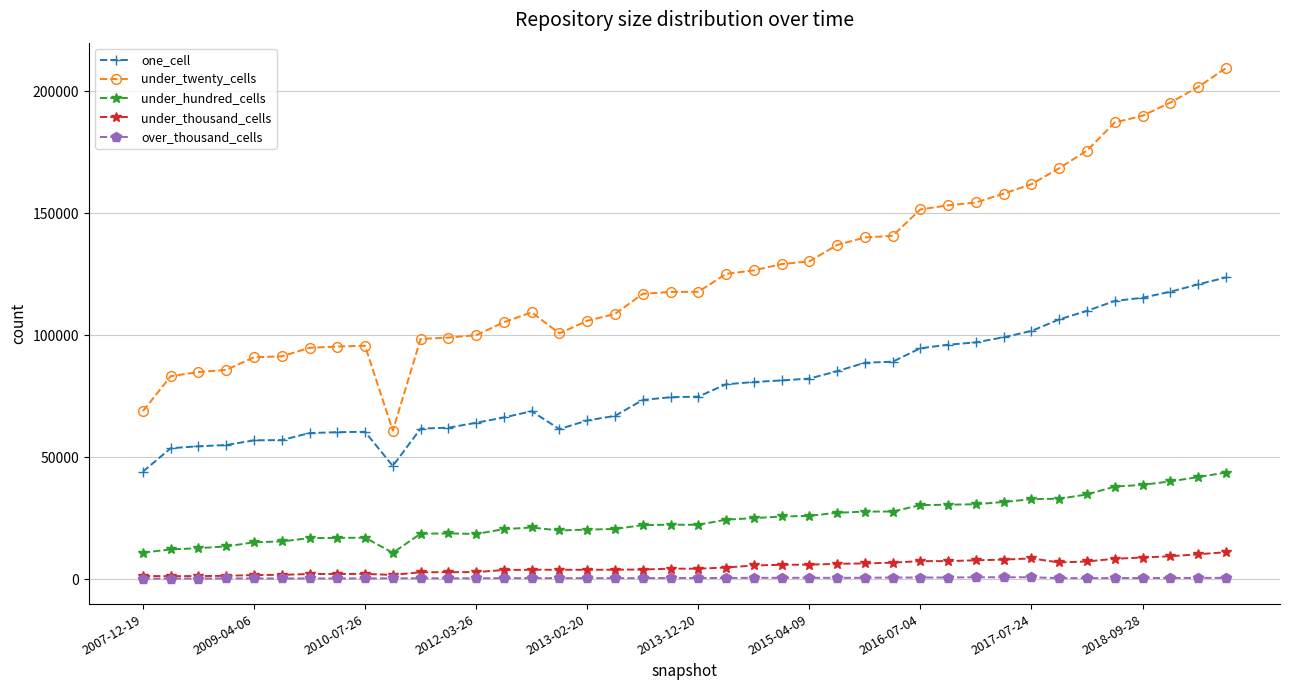

What is the lowest value of the under_hundred_cells series?

10757